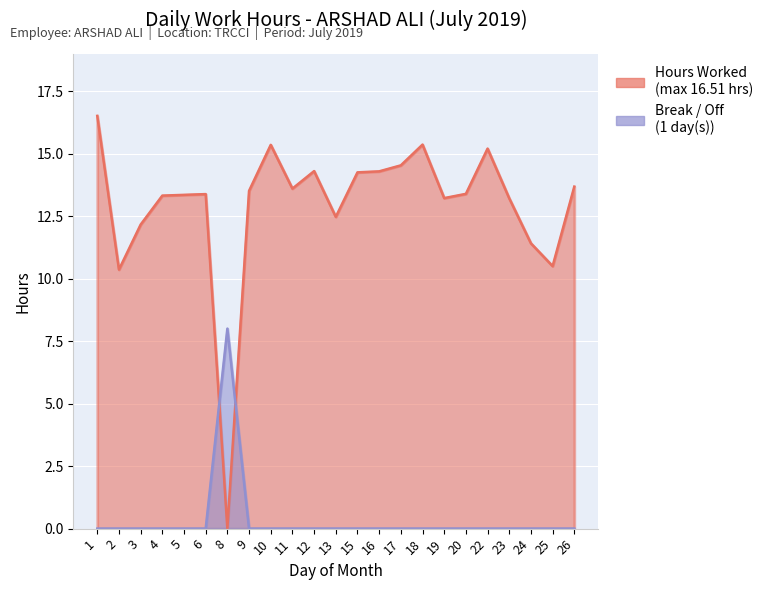

Which series has the largest total across all categories?

Hours Worked